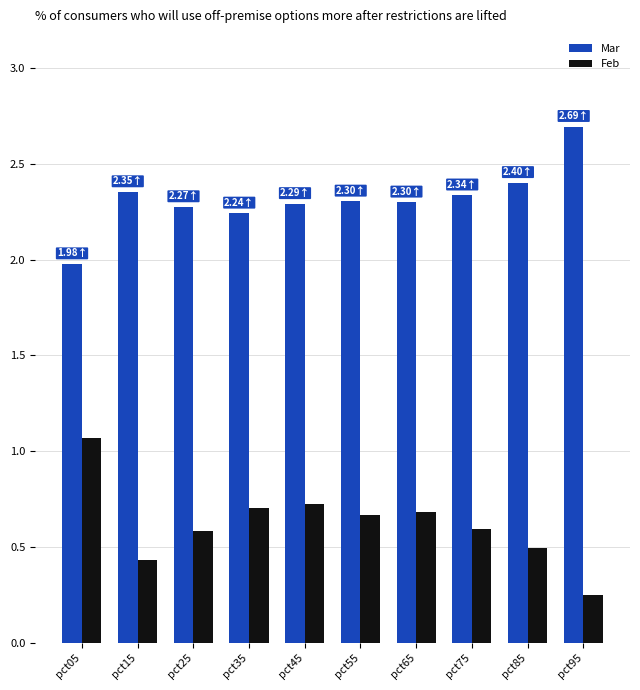

What is the maximum value shown in the chart?

2.7